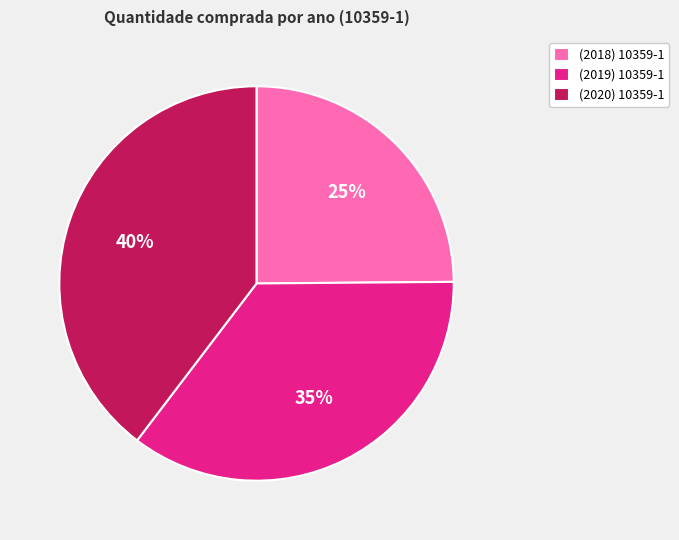

What percentage is the (2020) 10359-1 slice, to the nearest percent?

40%